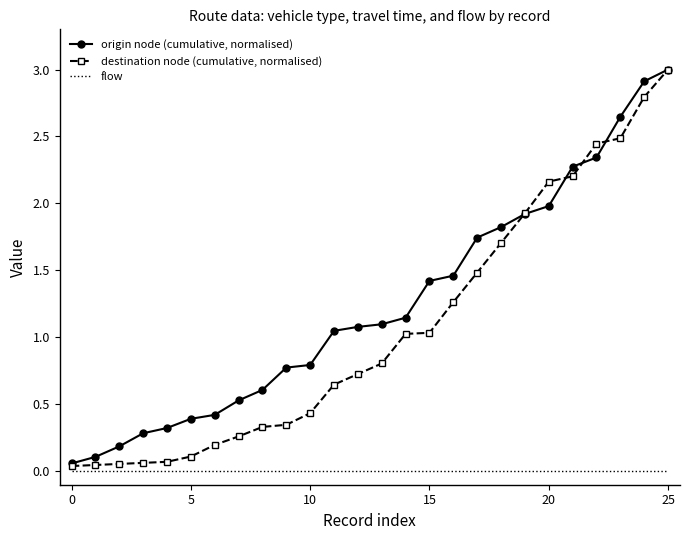

Which series has the largest range (max minus min)?

destination node (cumulative, normalised)